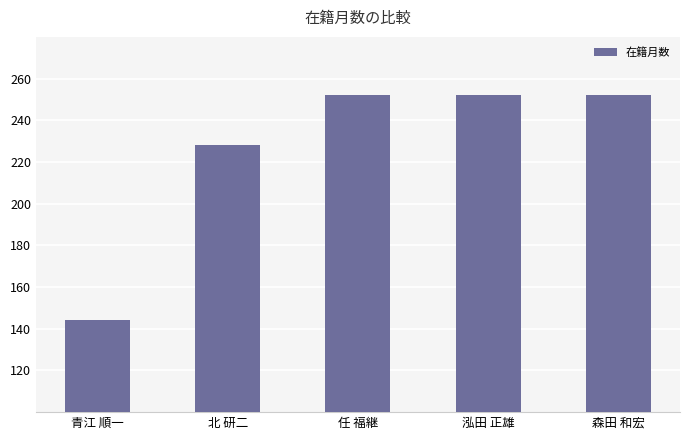

What is the difference between the values at 青江 順一 and 任 福継?

108